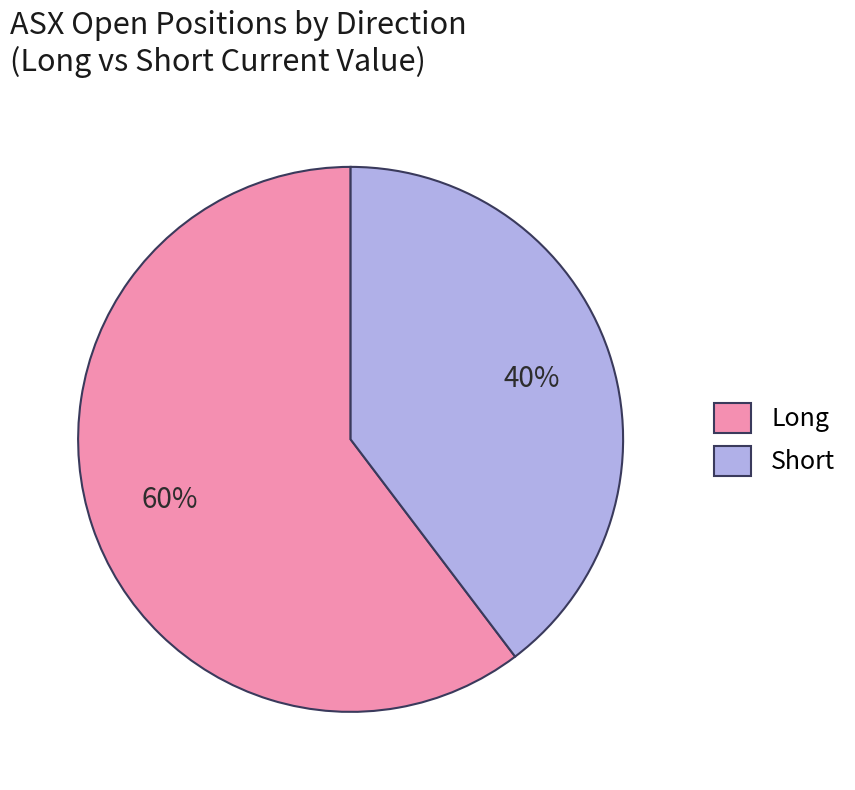

What percentage is the Long slice, to the nearest percent?

60%